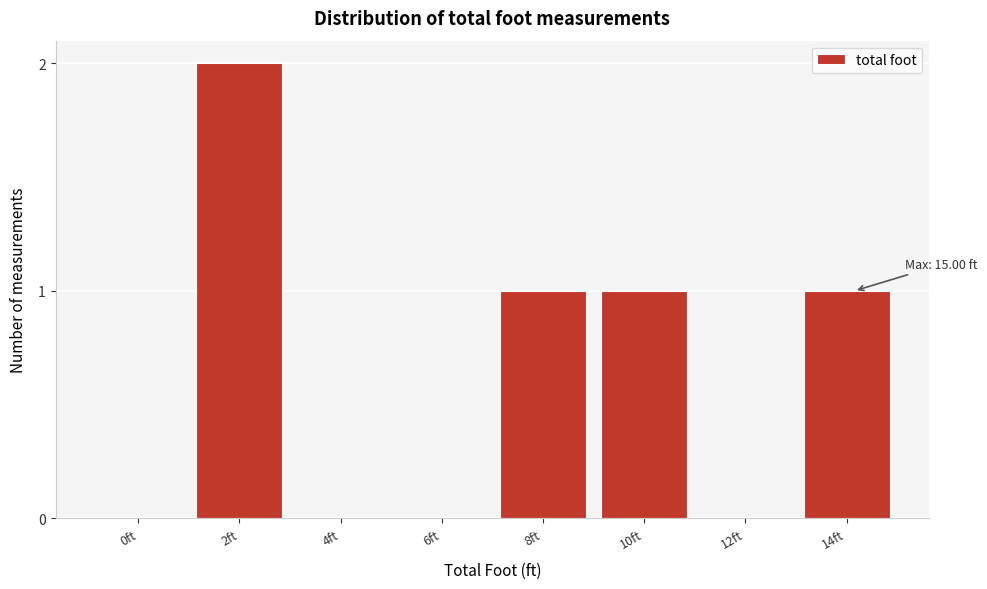

Reading left to right, list all the values displayed in this chart.

0ft=0	2ft=2	4ft=0	6ft=0	8ft=1	10ft=1	12ft=0	14ft=1